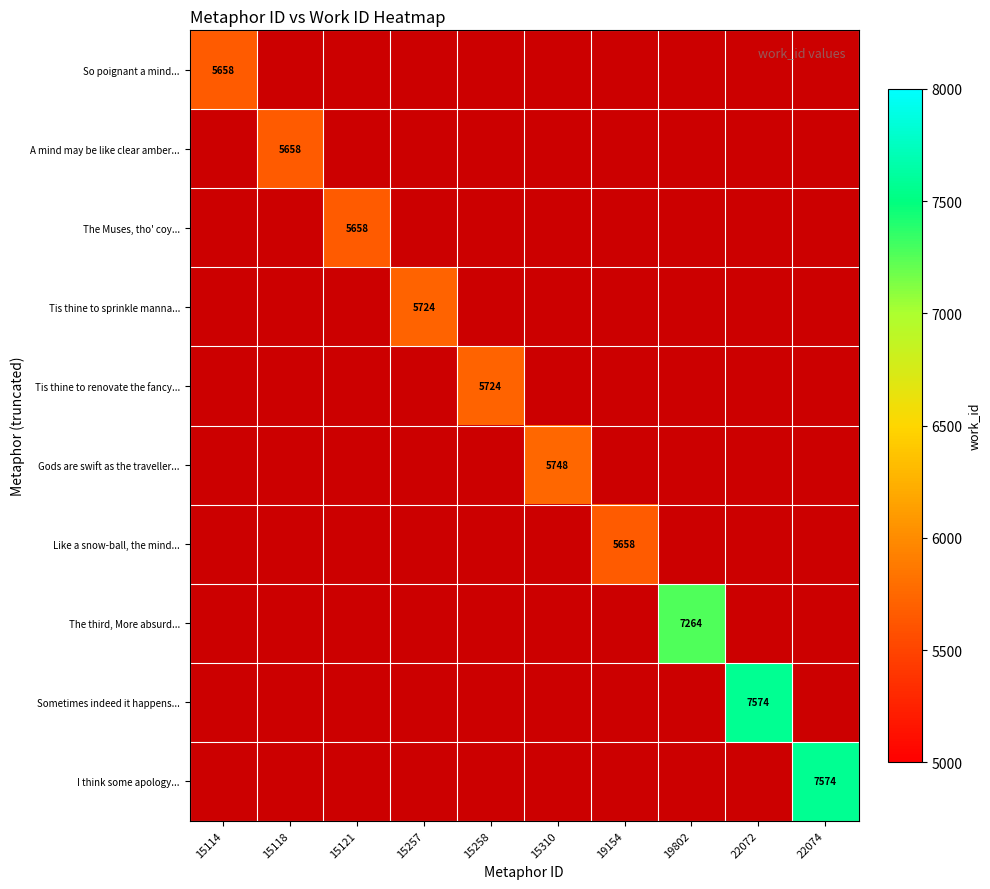

At how many categories does at least one series exceed 6532?

3